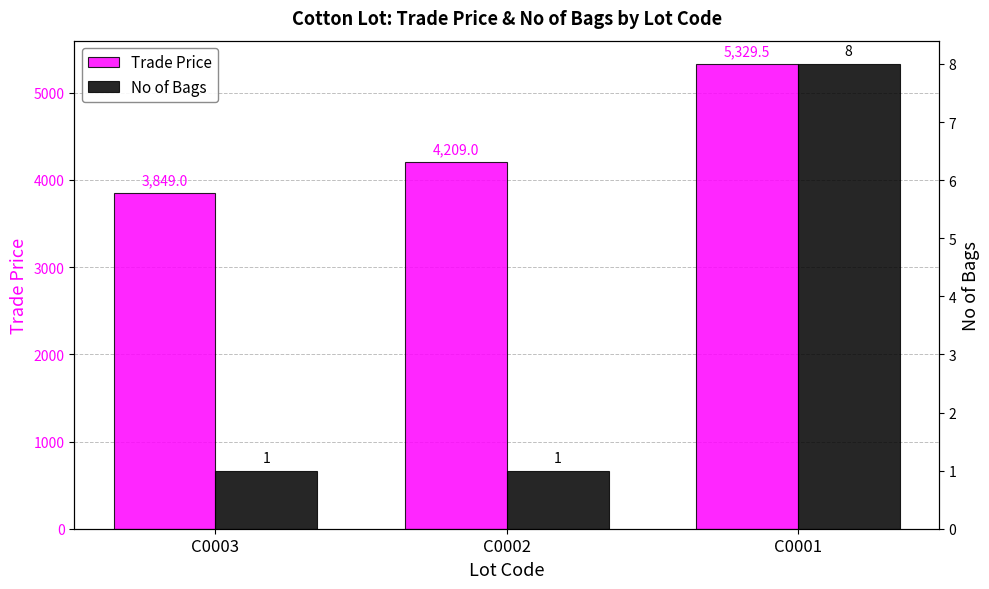

Count the number of data series in this chart.

2